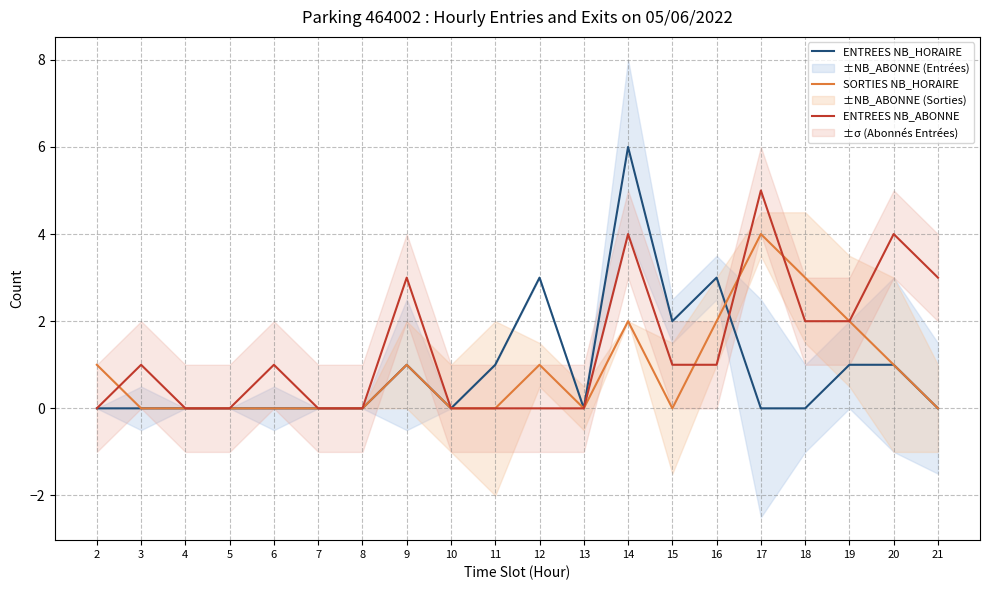

What is the difference between the second highest and second lowest values in the SORTIES NB_HORAIRE series?

3